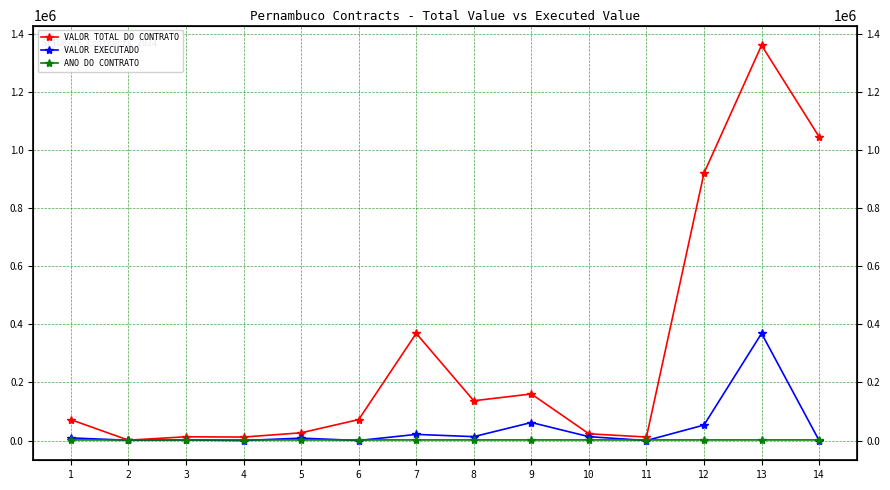

Reading left to right, extract all data points from this chart.

VALOR TOTAL DO CONTRATO: 71742.0	1175.0	12890.0	11885.1	26543.0	72000.0	368666.2	136781.4	160252.6	23163.1	12000.0	920056.8	1359852.1	1044946.8
VALOR EXECUTADO: 8945.5	887.8	1945.1	34.3	8193.6	0.0	21081.6	13308.2	61992.7	13245.5	0.0	53203.8	368571.0	0.0
ANO DO CONTRATO: 2019.0	2019.0	2019.0	2019.0	2019.0	2020.0	2020.0	2020.0	2020.0	2020.0	2020.0	2021.0	2021.0	2021.0